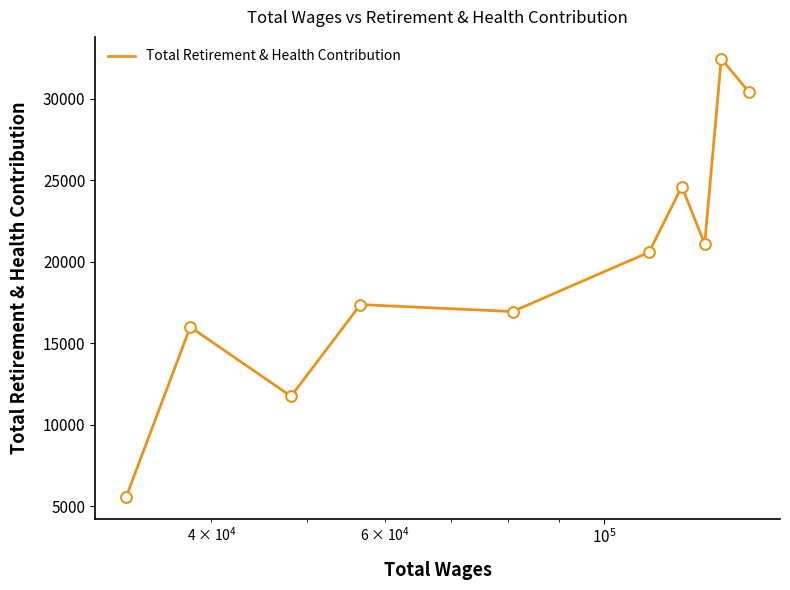

What is the smallest value displayed?

5574